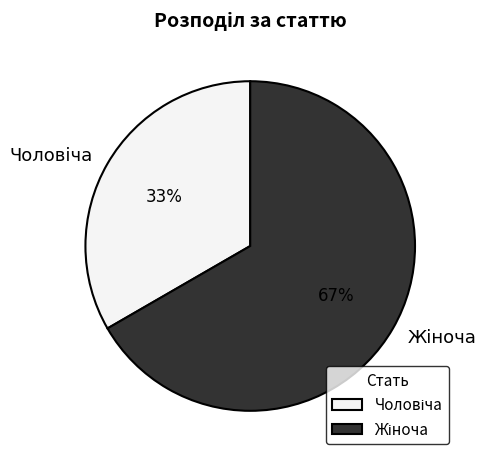

To the nearest percent, what is the average slice percentage?

50%